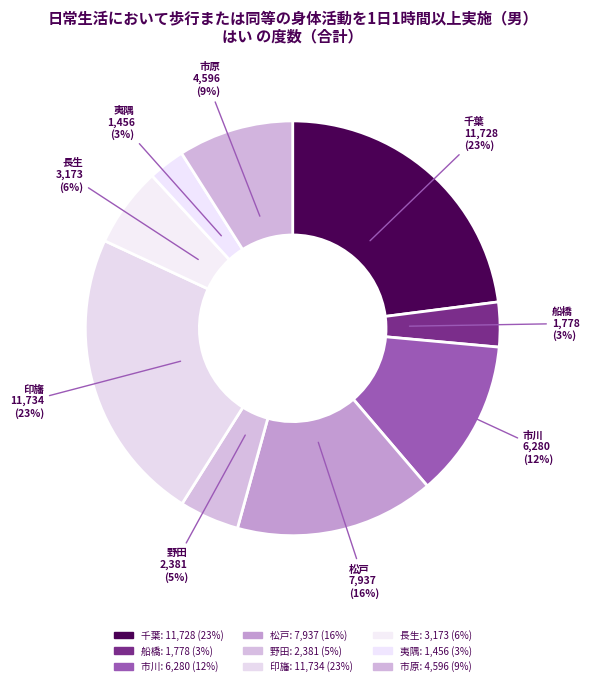

Which has a higher value, 野田 or 市原?

市原